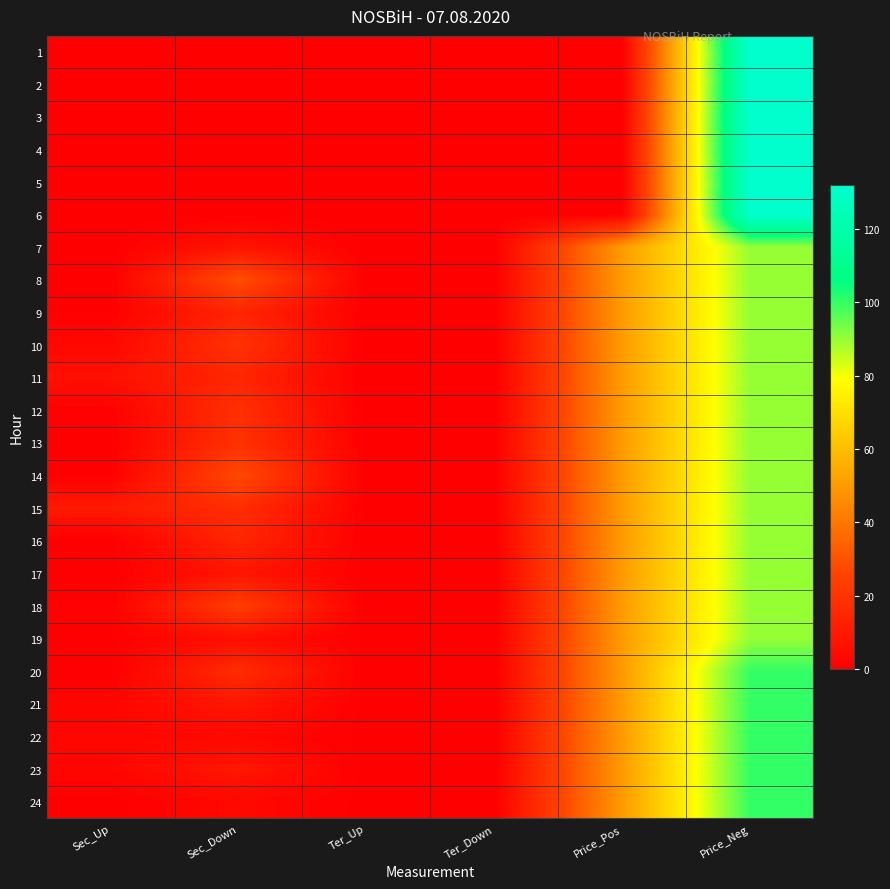

Reading right to left, extract all data points from this chart.

1: Price_Neg=131.9	Price_Pos=0.0	Ter_Down=0.0	Ter_Up=0.0	Sec_Down=0.0	Sec_Up=0.0
2: Price_Neg=131.9	Price_Pos=0.0	Ter_Down=0.0	Ter_Up=0.0	Sec_Down=0.0	Sec_Up=0.0
3: Price_Neg=131.9	Price_Pos=0.0	Ter_Down=0.0	Ter_Up=0.0	Sec_Down=0.0	Sec_Up=0.0
4: Price_Neg=131.9	Price_Pos=0.0	Ter_Down=0.0	Ter_Up=0.0	Sec_Down=0.0	Sec_Up=0.0
5: Price_Neg=131.9	Price_Pos=0.0	Ter_Down=0.0	Ter_Up=0.0	Sec_Down=0.0	Sec_Up=0.0
6: Price_Neg=131.9	Price_Pos=0.0	Ter_Down=0.0	Ter_Up=0.0	Sec_Down=0.0	Sec_Up=0.0
7: Price_Neg=90.0	Price_Pos=50.0	Ter_Down=0.0	Ter_Up=0.0	Sec_Down=8.0	Sec_Up=0.0
8: Price_Neg=90.0	Price_Pos=50.0	Ter_Down=0.0	Ter_Up=0.0	Sec_Down=29.3	Sec_Up=0.0
9: Price_Neg=90.0	Price_Pos=50.0	Ter_Down=0.0	Ter_Up=0.0	Sec_Down=14.4	Sec_Up=0.5
10: Price_Neg=90.0	Price_Pos=50.0	Ter_Down=0.0	Ter_Up=0.0	Sec_Down=19.4	Sec_Up=3.4
11: Price_Neg=90.0	Price_Pos=50.0	Ter_Down=0.0	Ter_Up=0.0	Sec_Down=14.9	Sec_Up=6.7
12: Price_Neg=90.0	Price_Pos=50.0	Ter_Down=0.0	Ter_Up=0.0	Sec_Down=18.5	Sec_Up=0.7
13: Price_Neg=90.0	Price_Pos=50.0	Ter_Down=0.0	Ter_Up=0.0	Sec_Down=19.0	Sec_Up=0.2
14: Price_Neg=90.0	Price_Pos=50.0	Ter_Down=0.0	Ter_Up=0.0	Sec_Down=27.5	Sec_Up=0.3
15: Price_Neg=90.0	Price_Pos=50.0	Ter_Down=0.0	Ter_Up=0.0	Sec_Down=17.7	Sec_Up=10.4
16: Price_Neg=90.0	Price_Pos=50.0	Ter_Down=0.0	Ter_Up=0.0	Sec_Down=14.8	Sec_Up=0.0
17: Price_Neg=90.0	Price_Pos=50.0	Ter_Down=0.0	Ter_Up=0.0	Sec_Down=8.7	Sec_Up=0.0
18: Price_Neg=90.0	Price_Pos=50.0	Ter_Down=0.0	Ter_Up=0.0	Sec_Down=24.1	Sec_Up=0.6
19: Price_Neg=90.0	Price_Pos=50.0	Ter_Down=0.0	Ter_Up=0.0	Sec_Down=6.0	Sec_Up=0.3
20: Price_Neg=100.0	Price_Pos=50.0	Ter_Down=0.0	Ter_Up=0.0	Sec_Down=17.1	Sec_Up=0.0
21: Price_Neg=100.0	Price_Pos=50.0	Ter_Down=0.0	Ter_Up=0.0	Sec_Down=9.1	Sec_Up=2.3
22: Price_Neg=100.0	Price_Pos=50.0	Ter_Down=0.0	Ter_Up=0.0	Sec_Down=3.3	Sec_Up=2.7
23: Price_Neg=100.0	Price_Pos=50.0	Ter_Down=0.0	Ter_Up=0.0	Sec_Down=9.0	Sec_Up=2.5
24: Price_Neg=100.0	Price_Pos=50.0	Ter_Down=0.0	Ter_Up=0.0	Sec_Down=3.6	Sec_Up=0.0